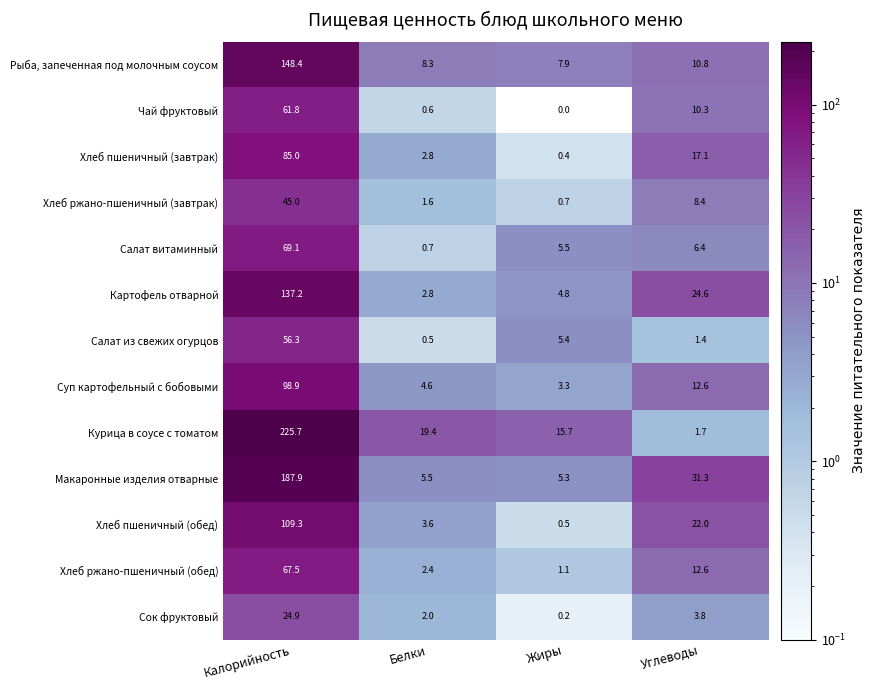

At how many categories does at least one series exceed 189?

1